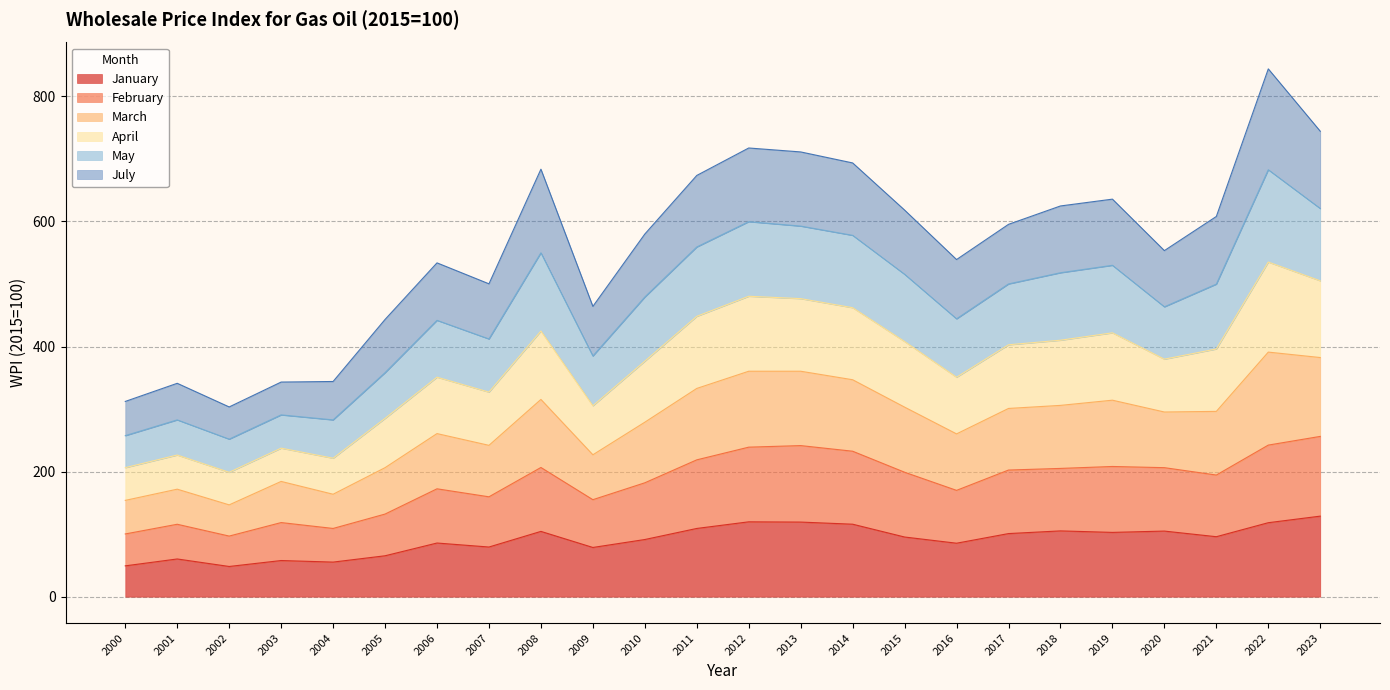

Where is the first local maximum for January?

2001